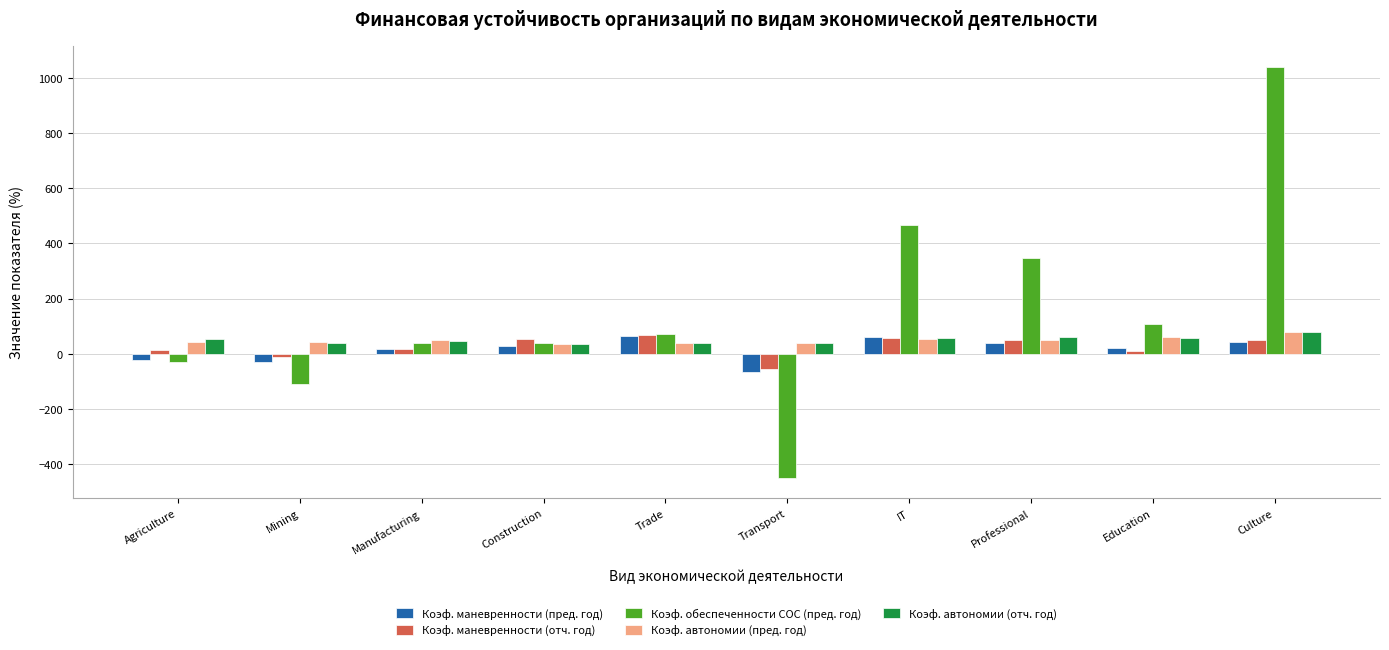

Is it true that Коэф. маневренности (отч. год) equals 57.4 at IT?

True